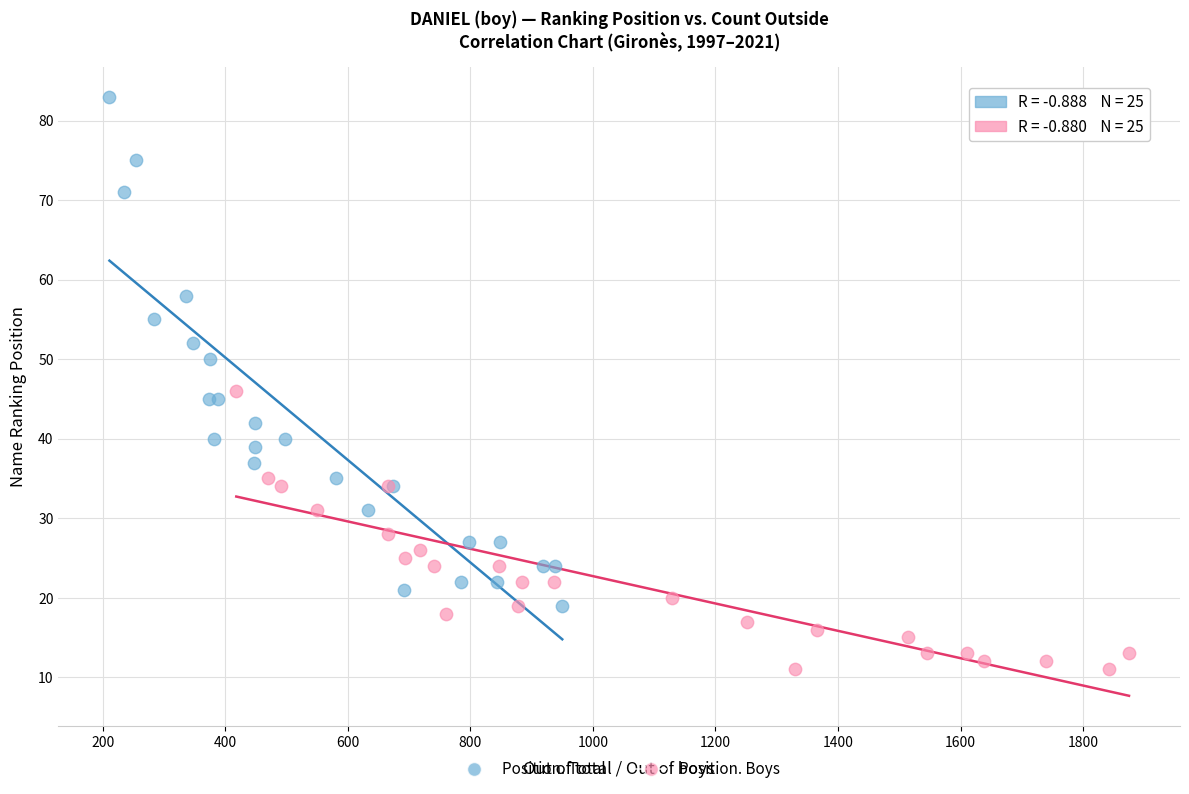

Which series contains the lowest Y value?

Position. Boys